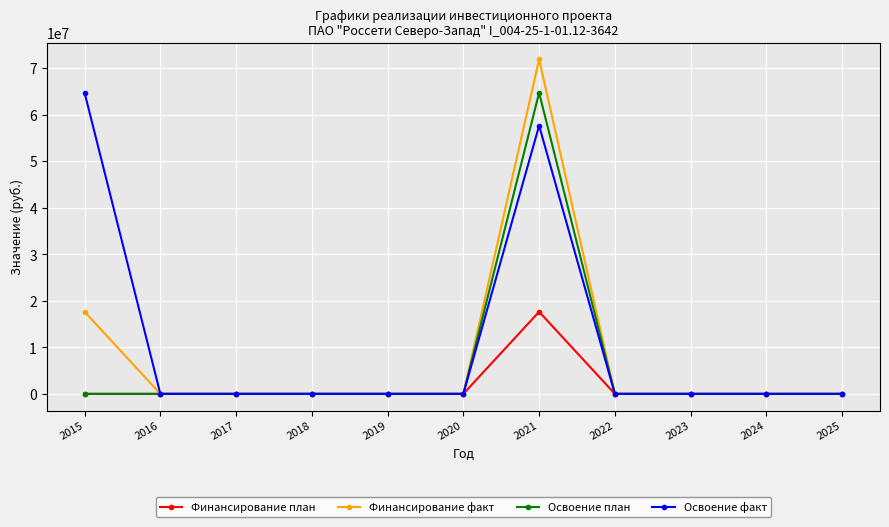

How many lines are shown in the chart?

4